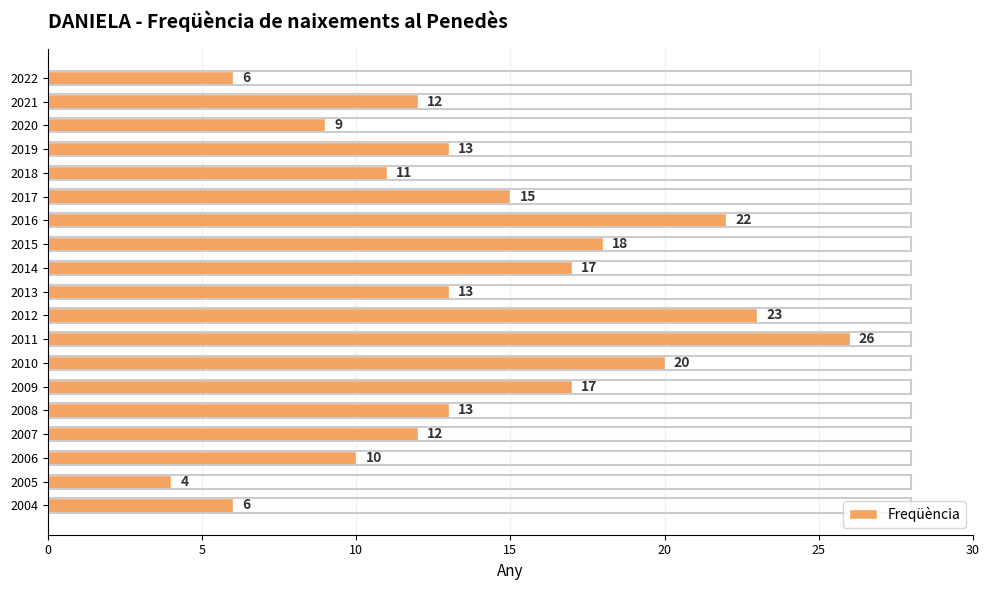

Between 2016 and 2012, which is larger?

2012